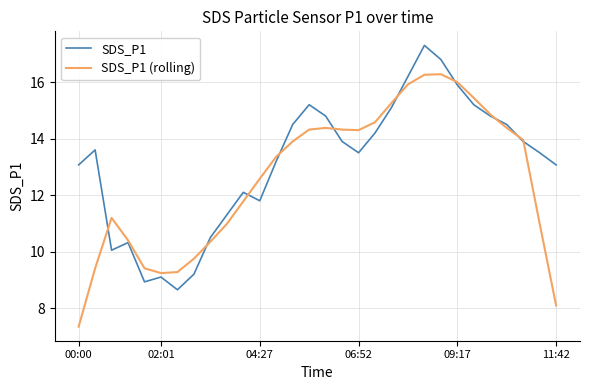

Which series has the largest total across all categories?

SDS_P1